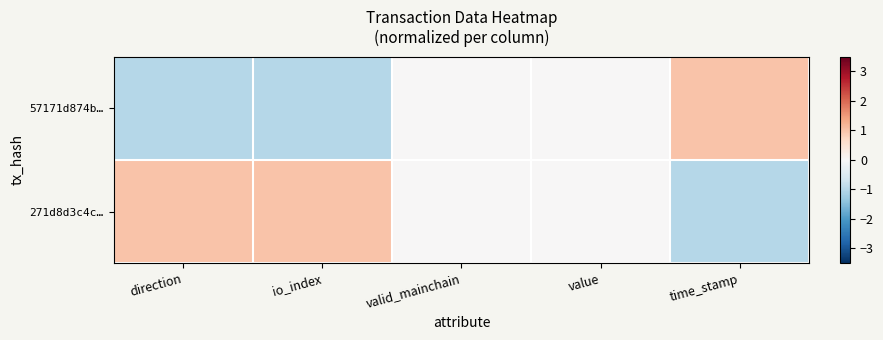

Reading left to right, transcribe all the data shown in this chart.

57171d874b…: direction=-1	io_index=-1	valid_mainchain=0	value=0	time_stamp=1
271d8d3c4c…: direction=1	io_index=1	valid_mainchain=0	value=0	time_stamp=-1